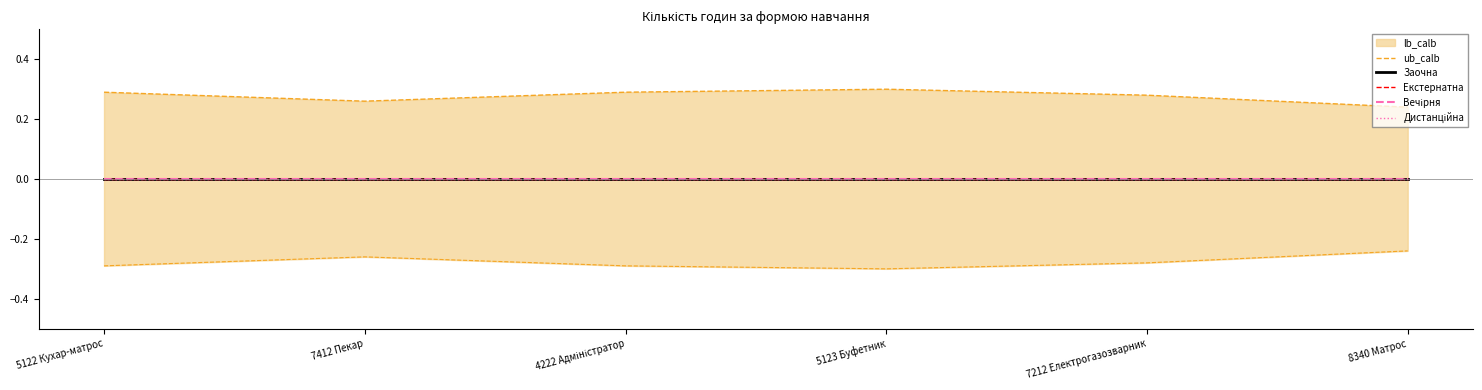

True or false: Дистанційна and Екстернатна cross at least once.

False